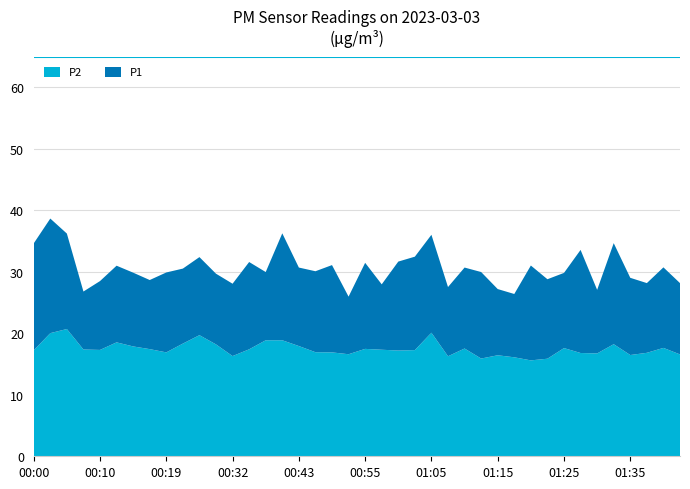

Reading left to right, transcribe all the data shown in this chart.

P1: 00:00=34.6	00:02=38.7	00:05=36.2	00:07=26.8	00:10=28.5	00:12=31.0	00:14=29.9	00:17=28.7	00:19=29.9	00:22=30.5	00:27=32.4	00:30=29.7	00:32=28.1	00:35=31.6	00:38=30.0	00:40=36.3	00:43=30.7	00:45=30.1	00:50=31.1	00:53=26.0	00:55=31.5	00:58=28.0	01:00=31.7	01:03=32.5	01:05=36.0	01:08=27.5	01:10=30.7	01:13=30.0	01:15=27.2	01:18=26.4	01:20=31.0	01:23=28.8	01:25=29.8	01:27=33.6	01:30=27.1	01:32=34.7	01:35=29.0	01:37=28.2	01:40=30.7	01:42=28.2
P2: 00:00=17.2	00:02=20.0	00:05=20.7	00:07=17.4	00:10=17.3	00:12=18.5	00:14=17.9	00:17=17.4	00:19=16.9	00:22=18.3	00:27=19.7	00:30=18.2	00:32=16.3	00:35=17.4	00:38=18.9	00:40=18.9	00:43=17.9	00:45=16.9	00:50=16.9	00:53=16.6	00:55=17.5	00:58=17.3	01:00=17.2	01:03=17.3	01:05=20.1	01:08=16.3	01:10=17.5	01:13=15.9	01:15=16.4	01:18=16.1	01:20=15.6	01:23=15.9	01:25=17.6	01:27=16.8	01:30=16.7	01:32=18.2	01:35=16.5	01:37=16.8	01:40=17.6	01:42=16.6